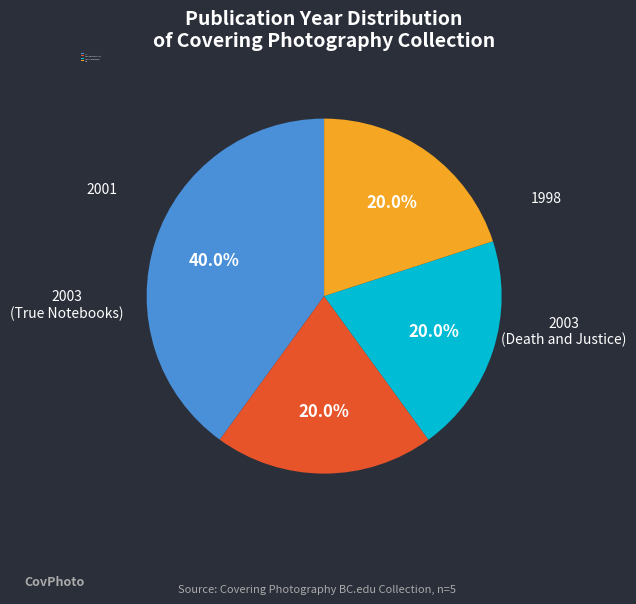

The 2003 (True Notebooks) slice represents 20% of the pie. True or false?

True